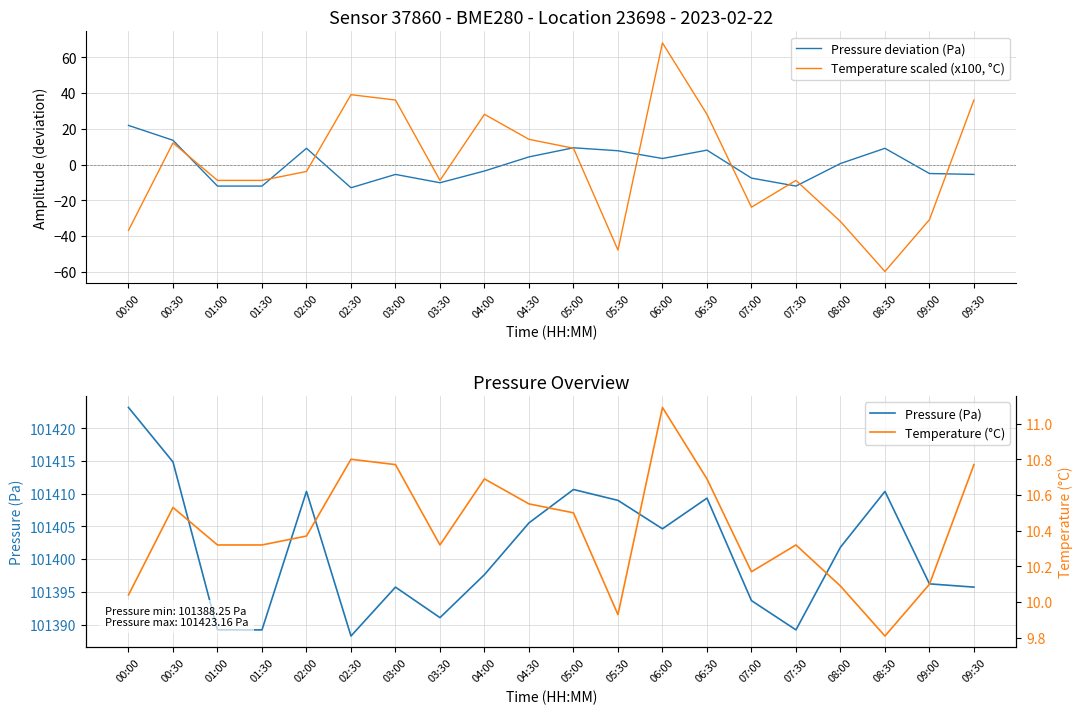

What is the label of the 11th point from the right?

04:30